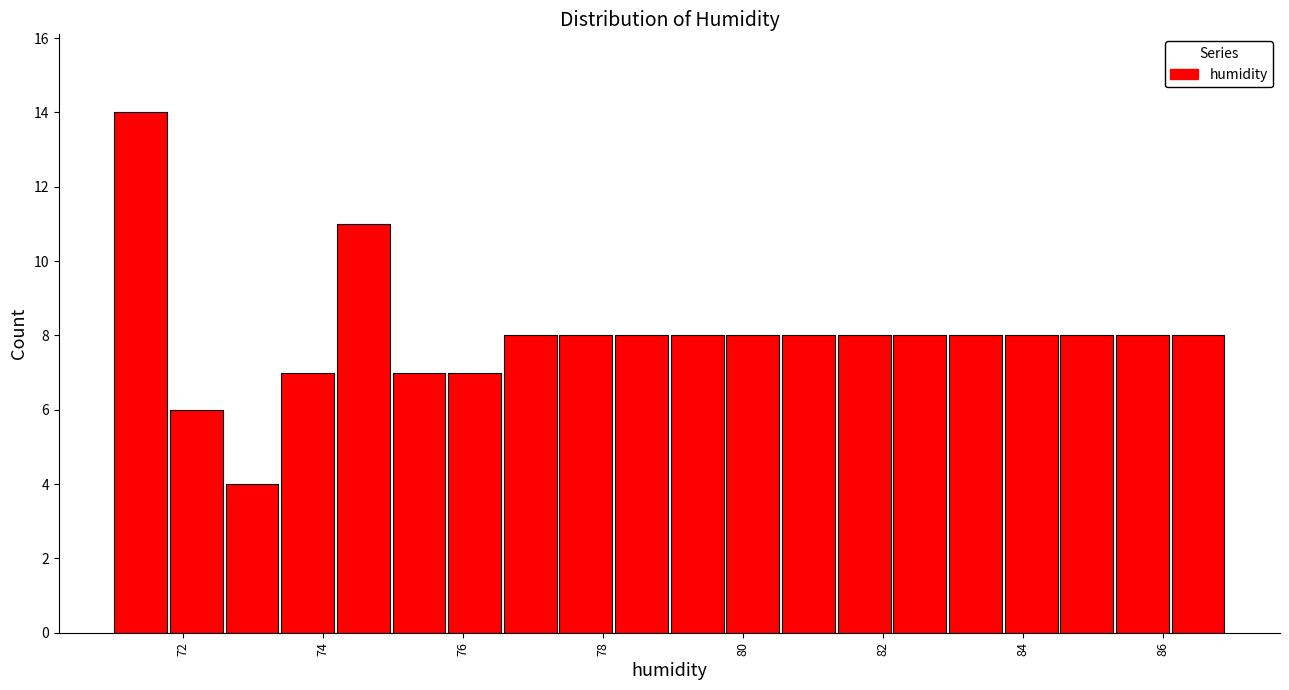

Around what value on the x-axis is the tallest bar? Give the approximate position of its centre, as read against the axis.

71.4